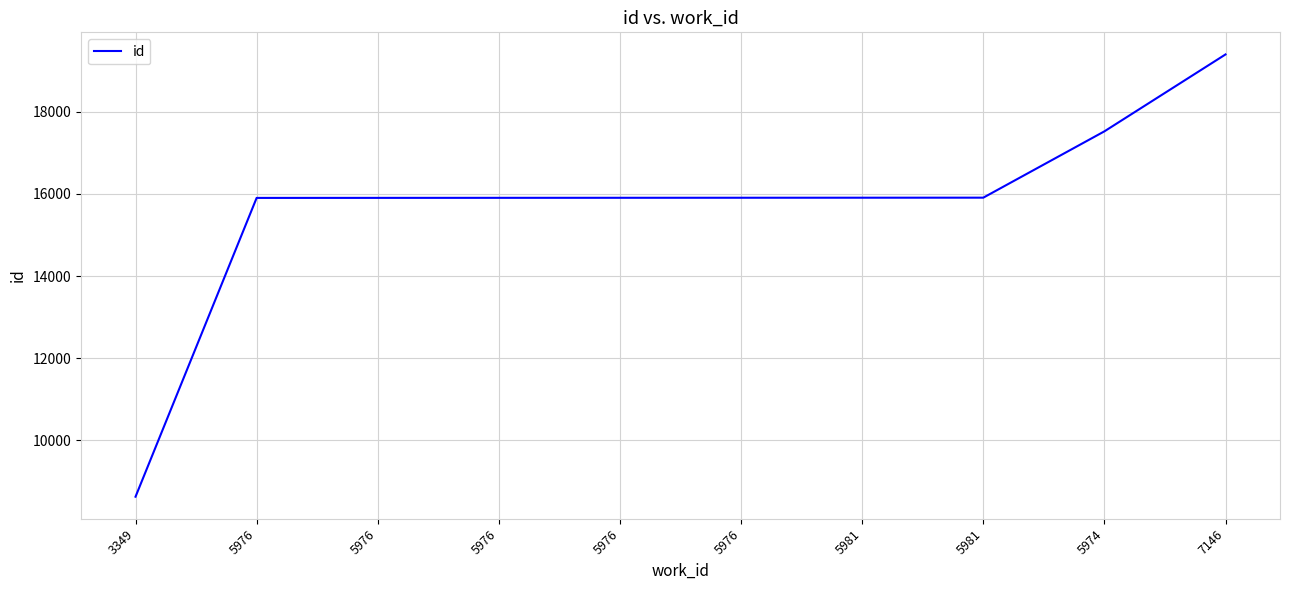

How many lines are shown in the chart?

1